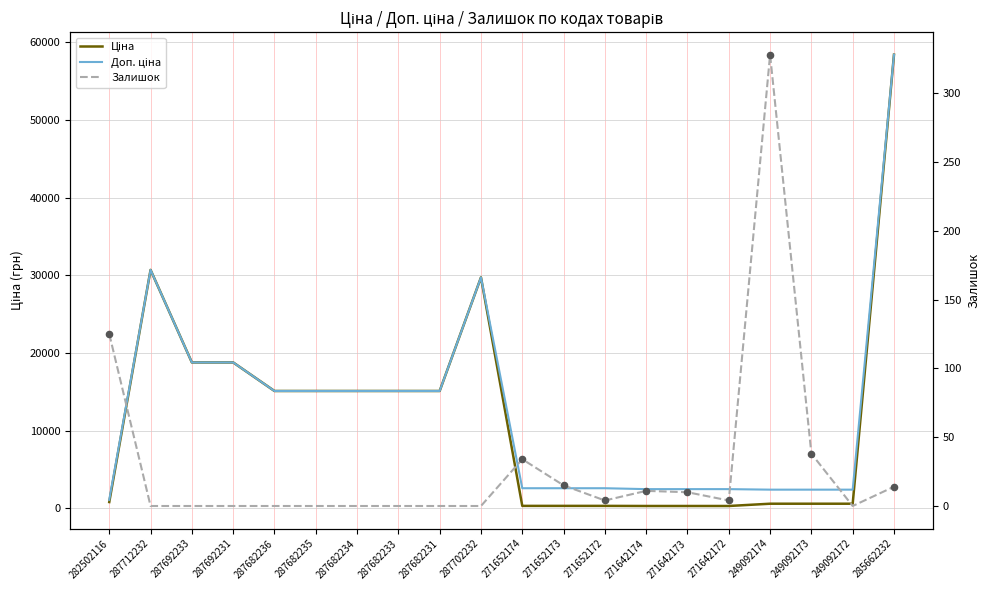

Is the value of Ціна at 271652172 greater than the value of Залишок at 287682231?

Yes